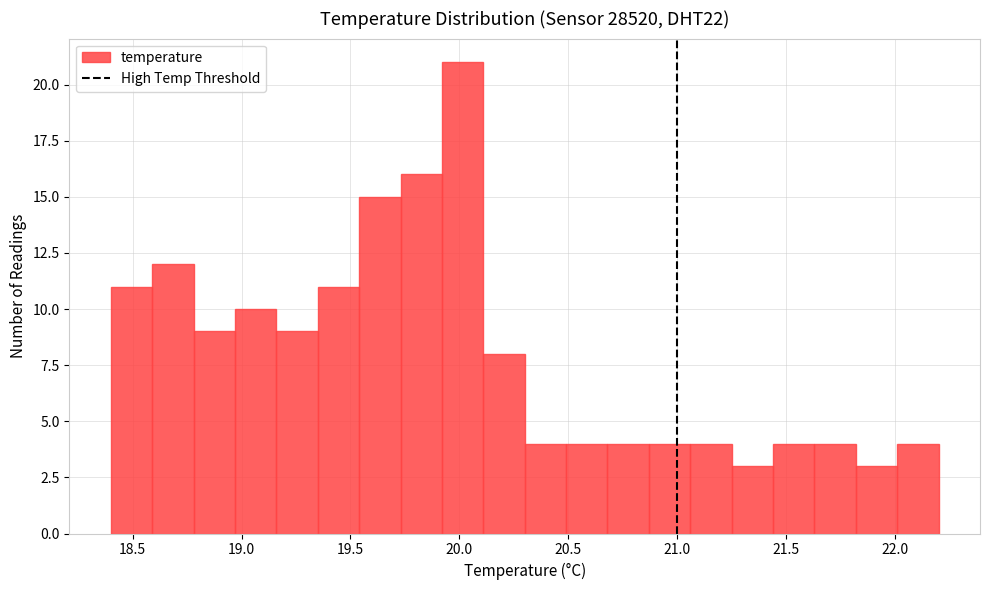

Around what value on the x-axis is the tallest bar? Give the approximate position of its centre, as read against the axis.

20.00